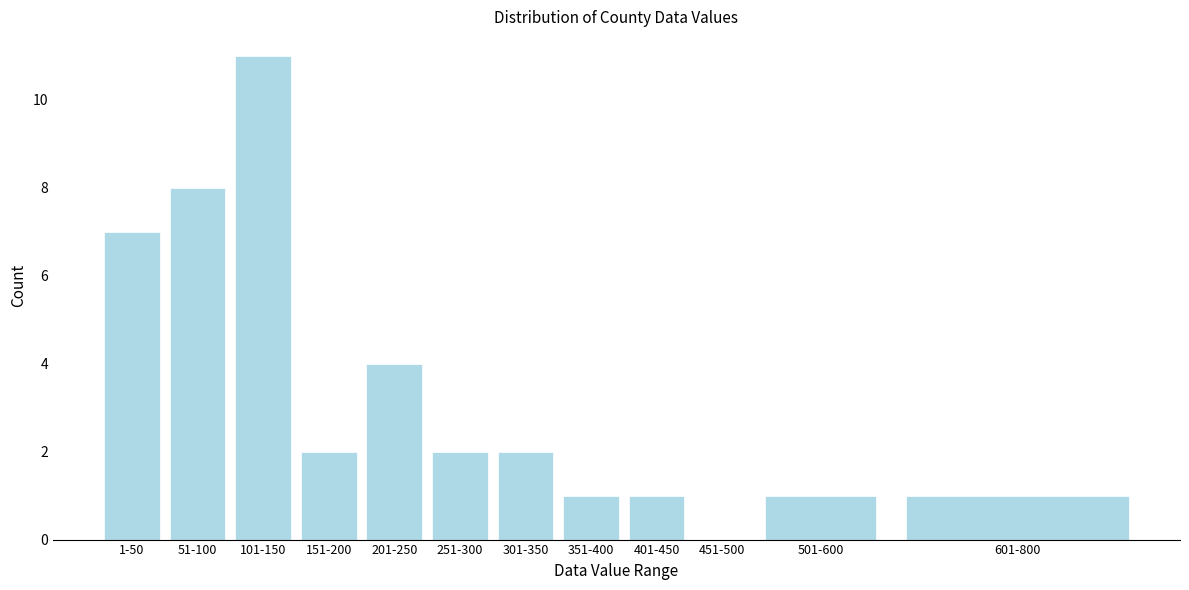

Reading left to right, transcribe all the data shown in this chart.

1-50=7	51-100=8	101-150=11	151-200=2	201-250=4	251-300=2	301-350=2	351-400=1	401-450=1	451-500=0	501-600=1	601-800=1